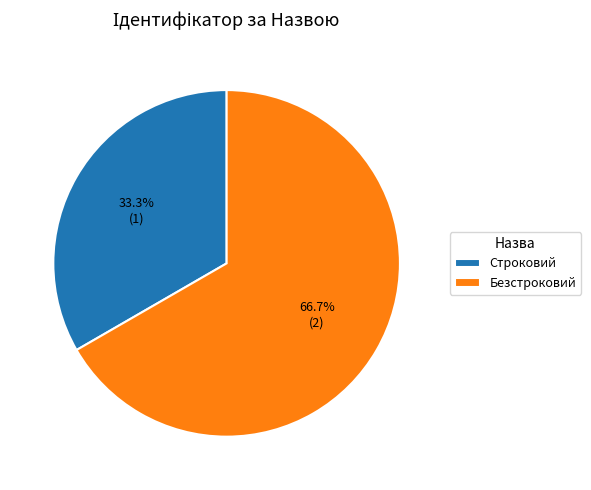

What percentage is the Строковий slice, to the nearest percent?

33%